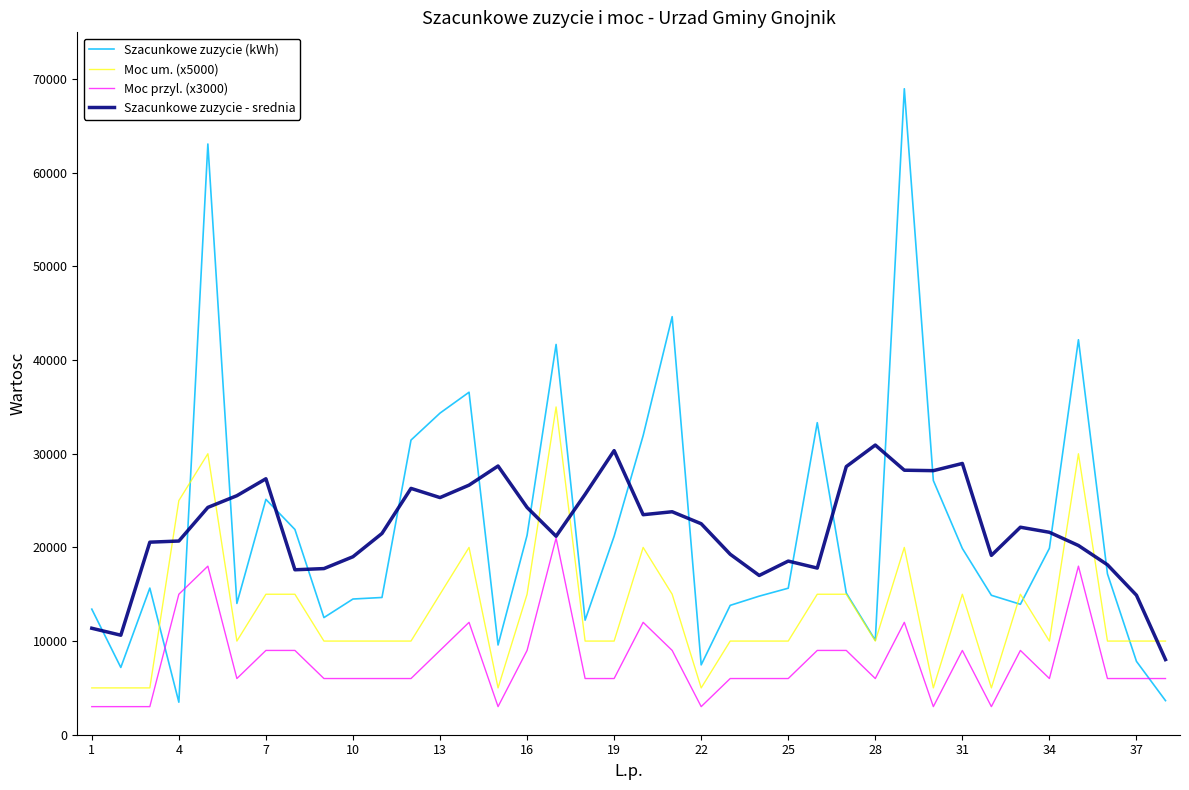

What are all the series names shown in the legend?

Szacunkowe zuzycie (kWh), Moc um. (x5000), Moc przyl. (x3000), Szacunkowe zuzycie - srednia